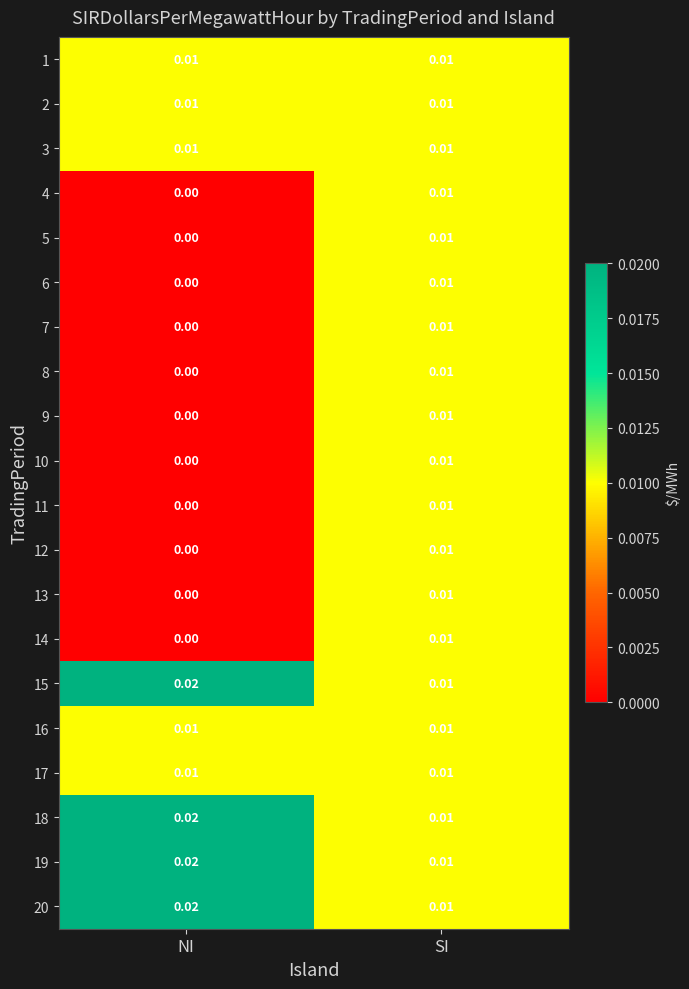

At which label is 8 closest to 0?

NI